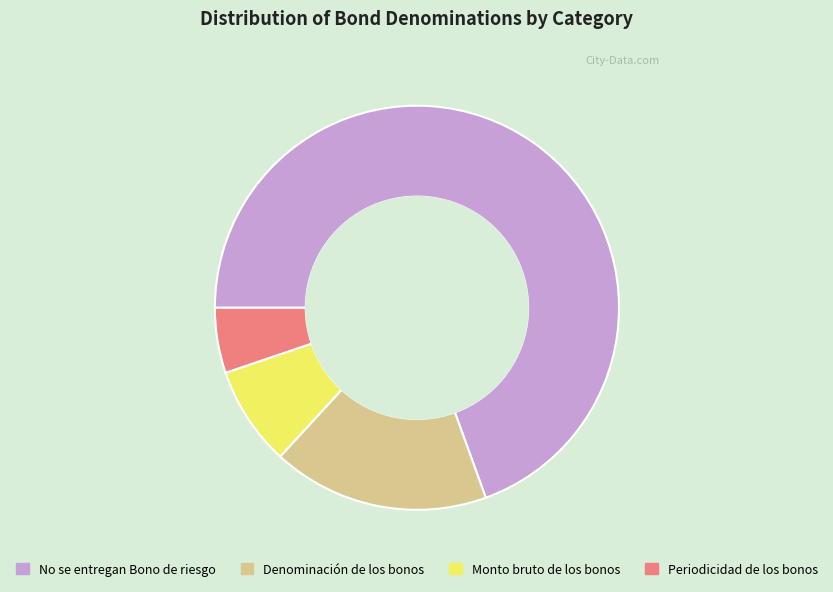

Which category has the biggest portion of the pie?

No se entregan Bono de riesgo